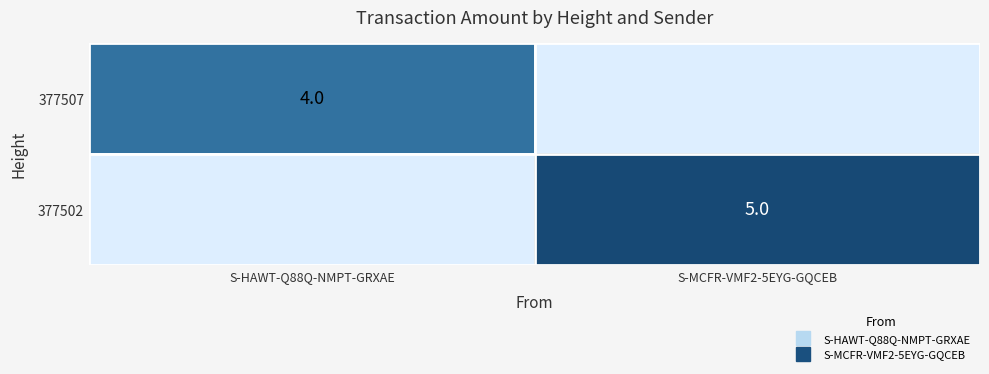

What is the average value of the 377507 series?

2